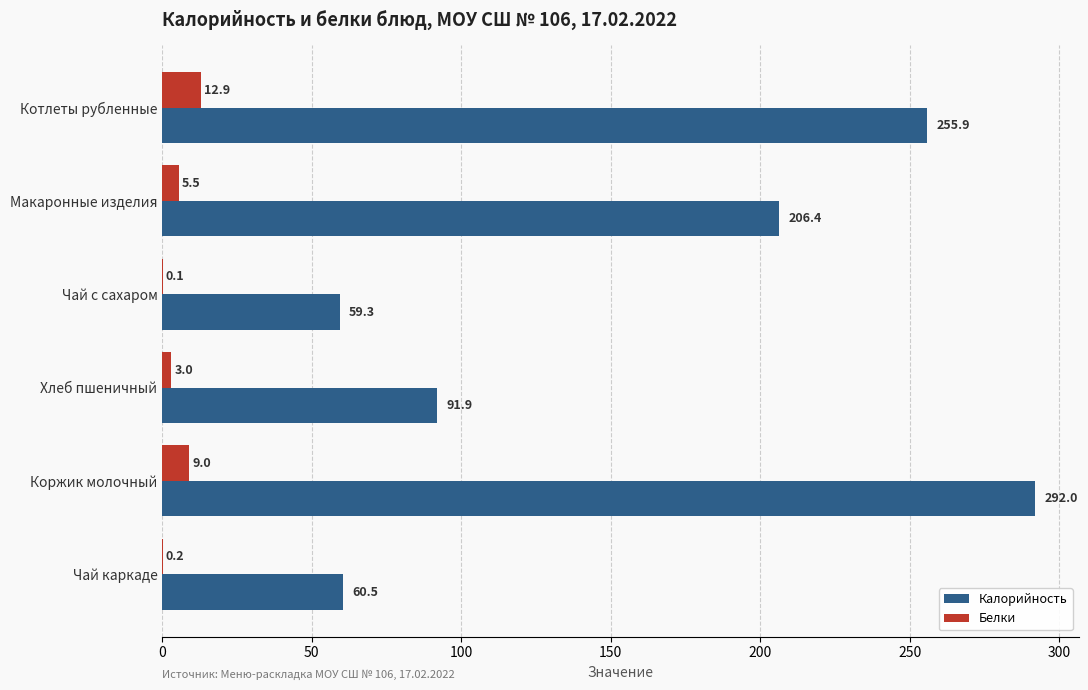

At which category is the sum across all series the highest?

Коржик молочный